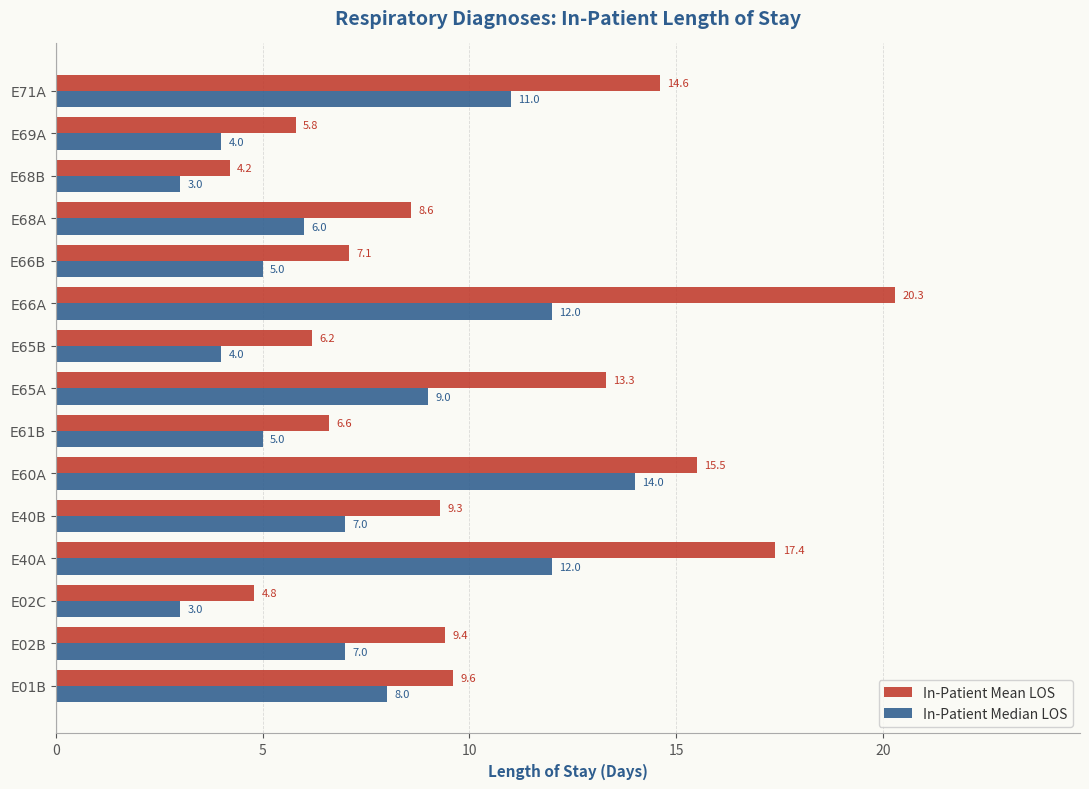

The In-Patient Median LOS series shows 6.0 at E65A. True or false?

False